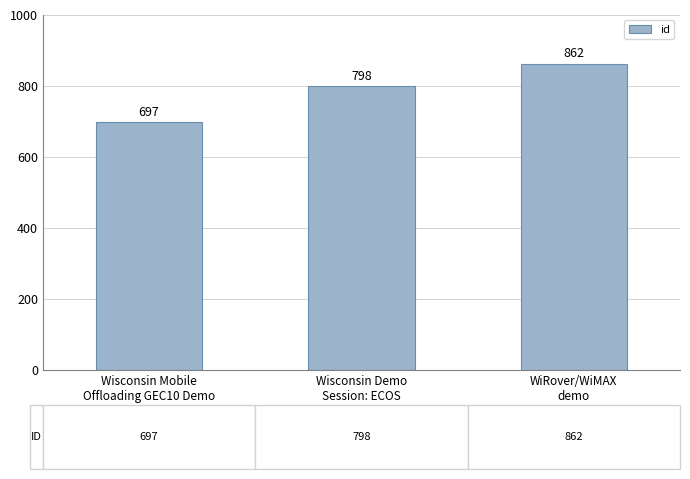

Which label corresponds to the largest value in the chart?

WiRover/WiMAX
demo